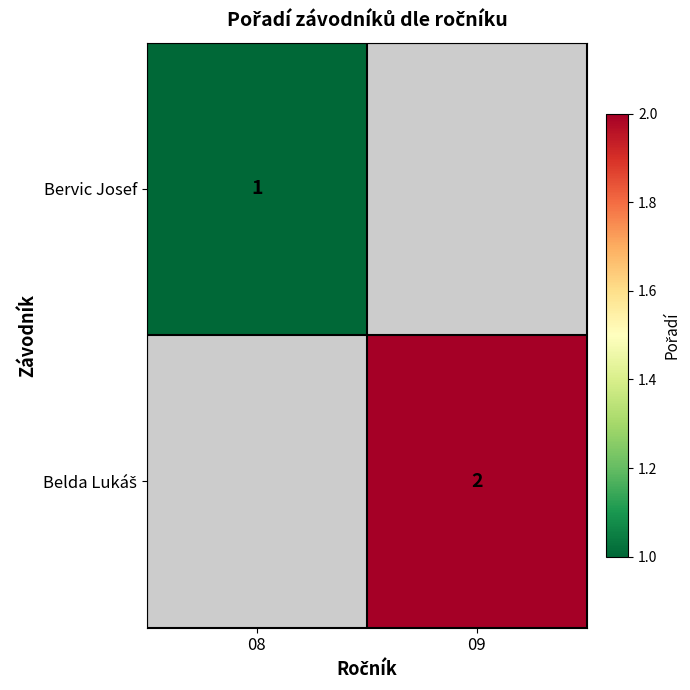

Is the value of Bervic Josef at 09 greater than the value of Belda Lukáš at 08?

No